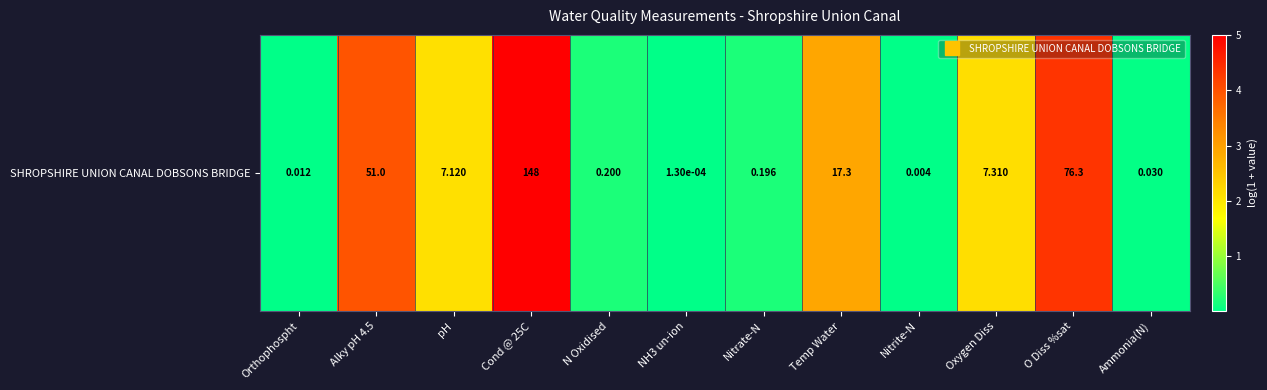

What is the difference between the maximum and minimum values?

5.0